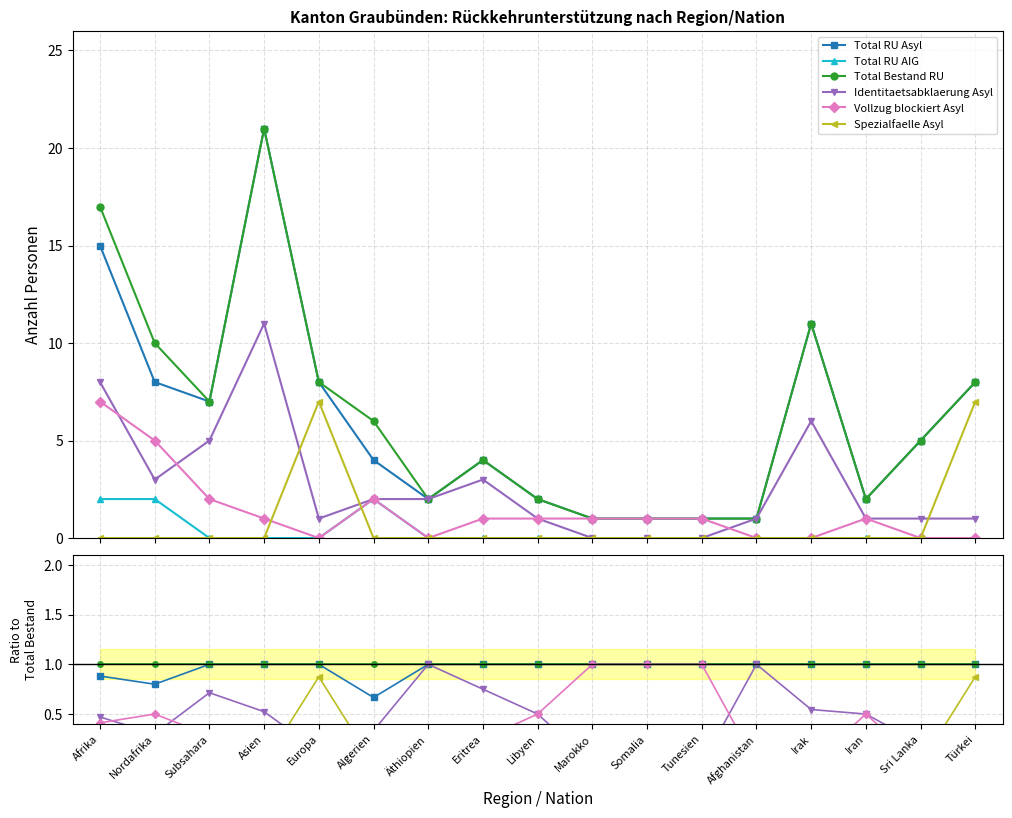

Where is Identitaetsabklaerung Asyl nearest to the value 0?

Marokko